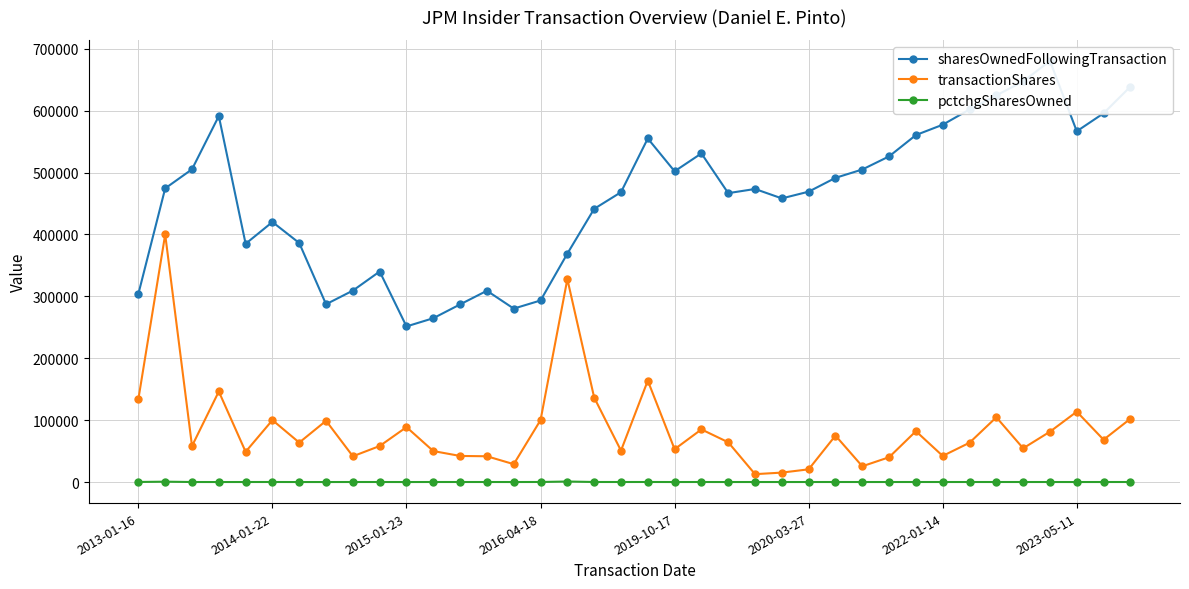

Where is transactionShares nearest to the value 206348?

19